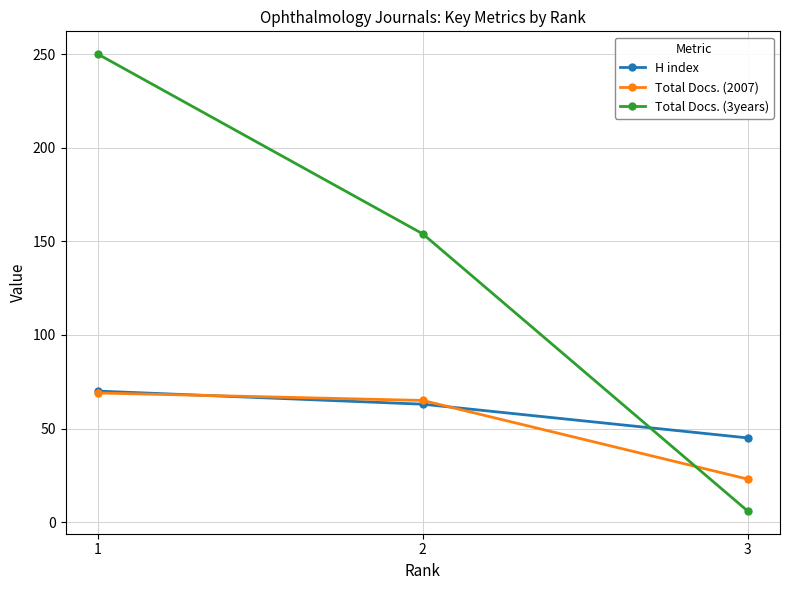

What is the sum of all Total Docs. (2007) values?

157